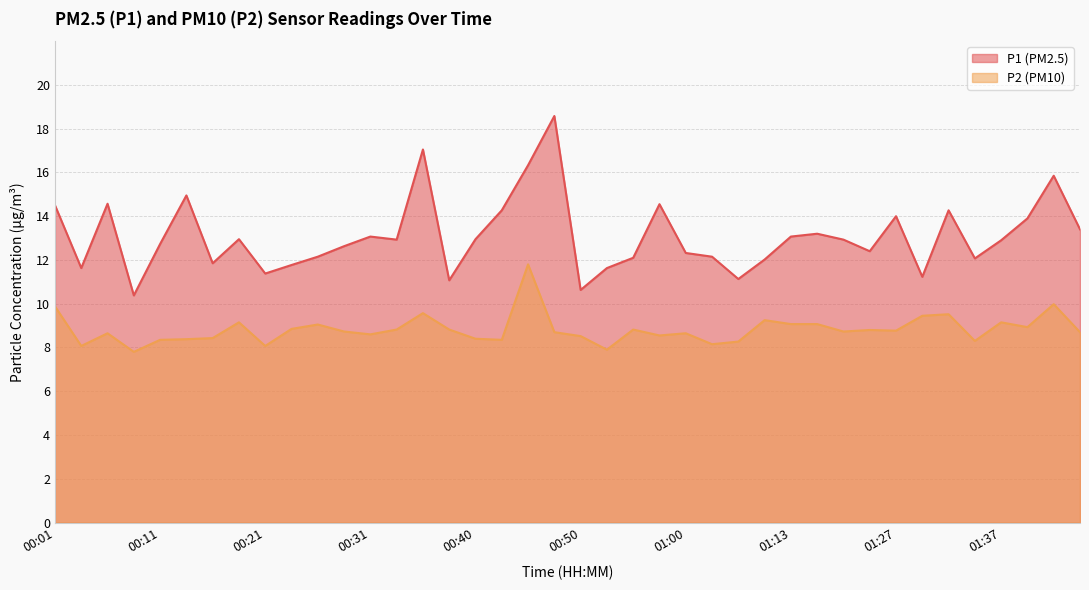

Where is the first local minimum for P1?

00:04